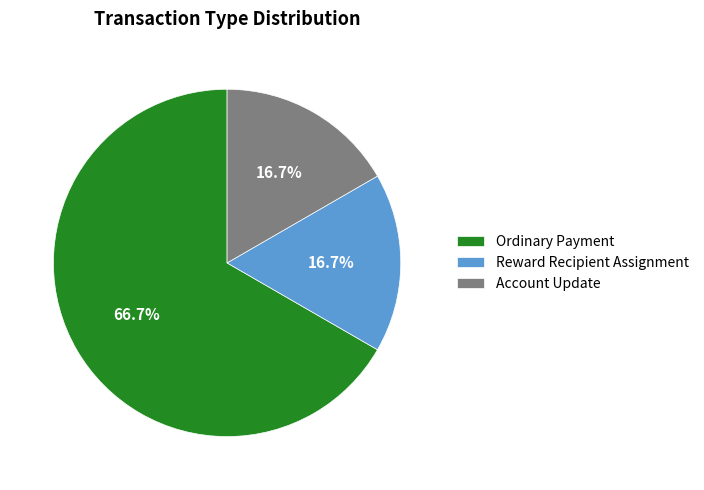

What portion of the pie excludes Account Update?

83.3%